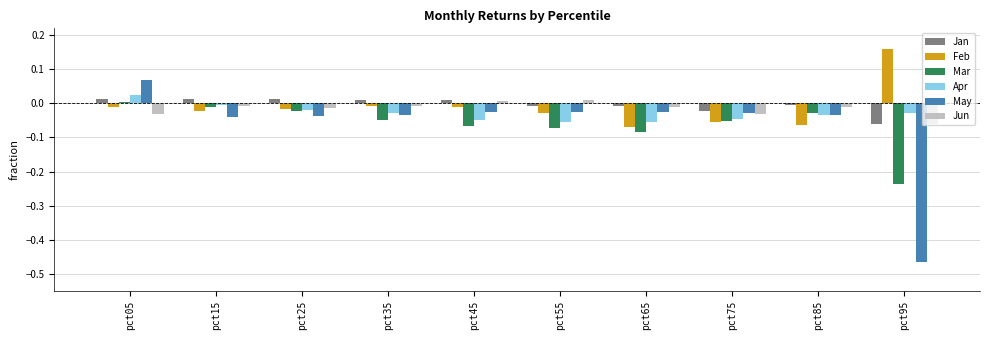

Which category has the highest value in the Feb series?

pct95